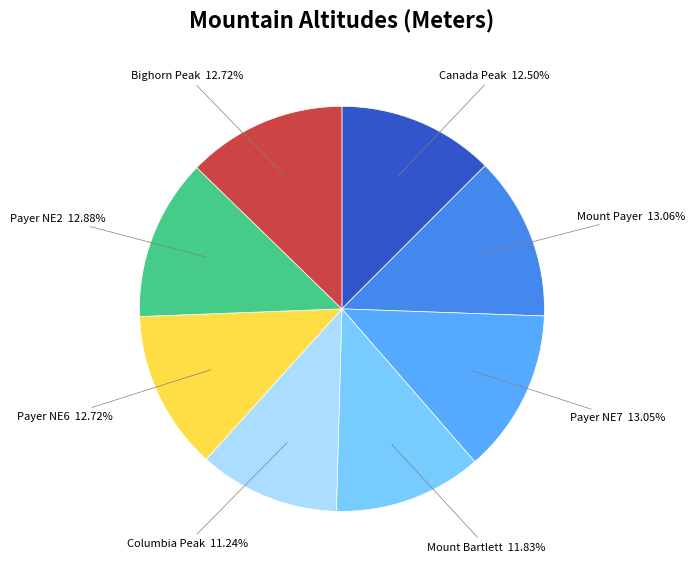

What percentage do Mount Bartlett and Payer NE2 together represent?

24.7%